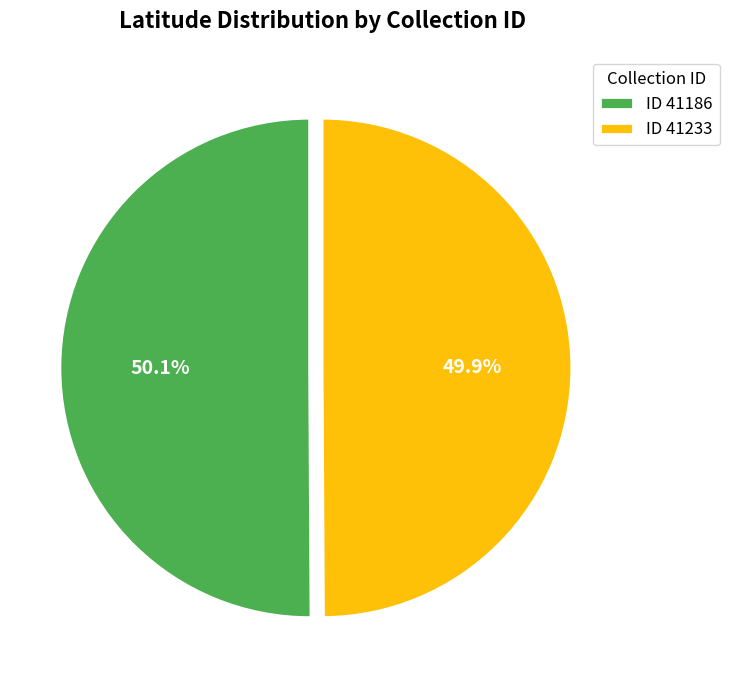

What is the ratio of the value at ID 41233 to the value at ID 41186?

1.0